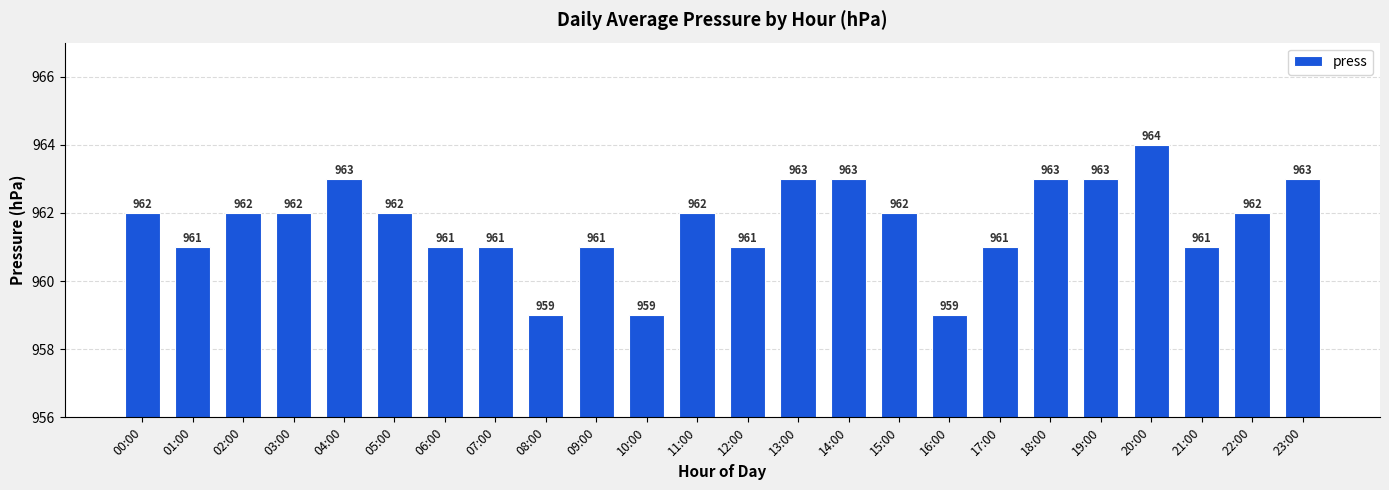

True or false: the data shows 961 at 09:00.

True